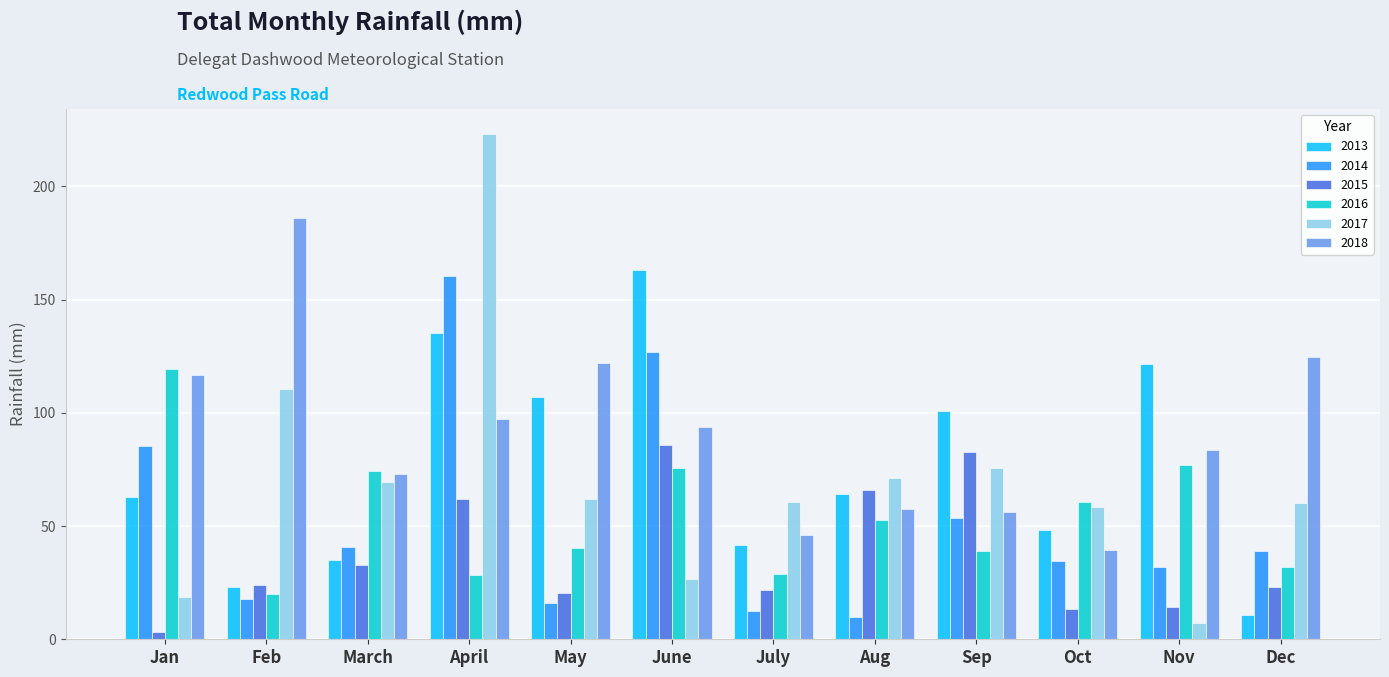

What is the label of the 12th bar from the left?

Dec